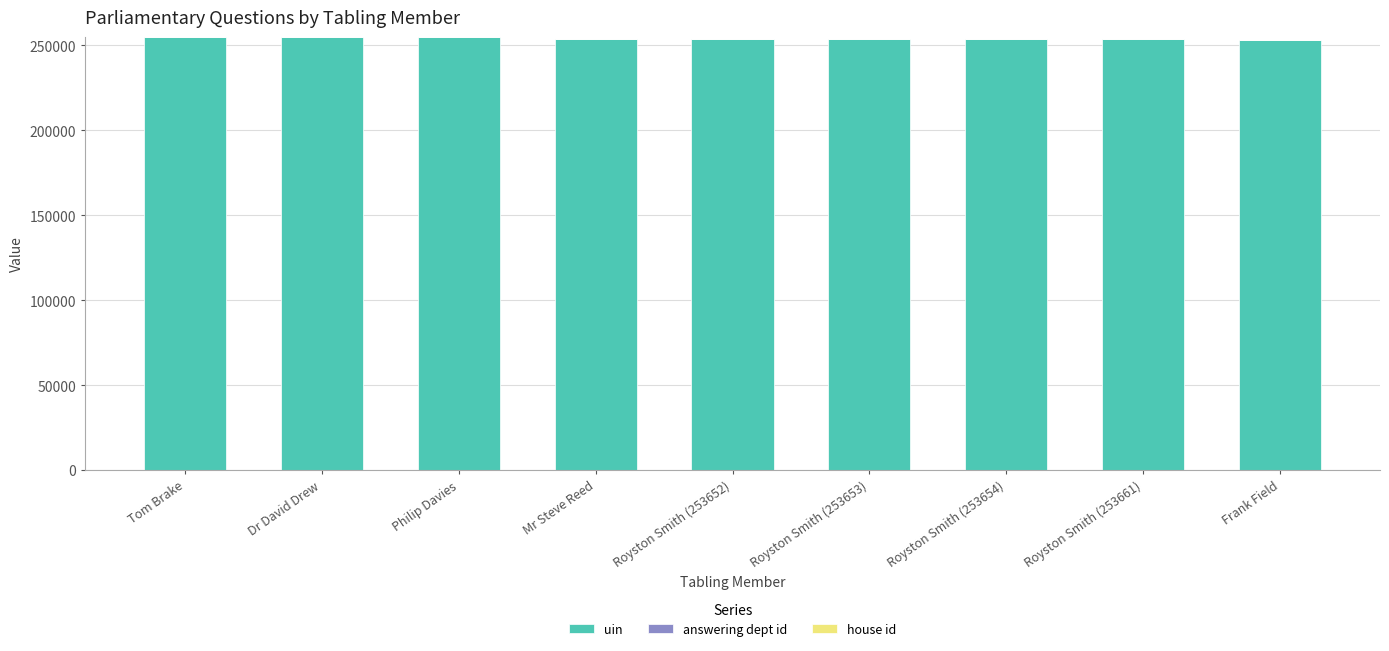

True or false: uin has a value of 76961 at Philip Davies.

False